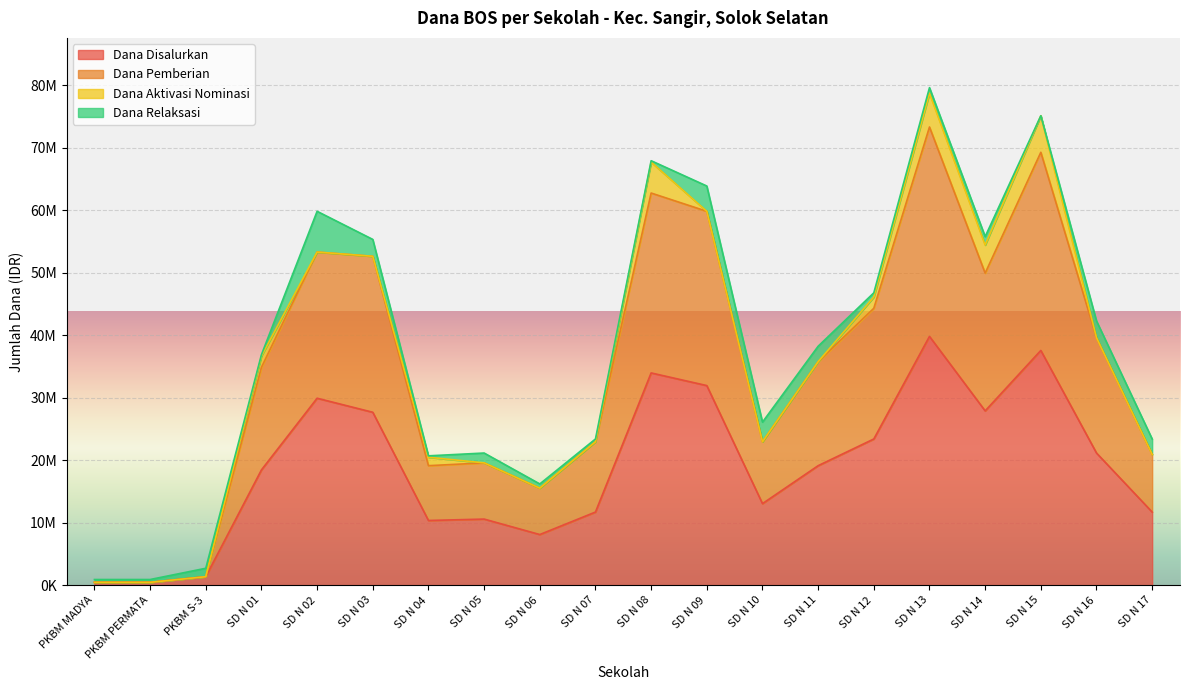

What is the label of the 8th point from the left?

SD N 05